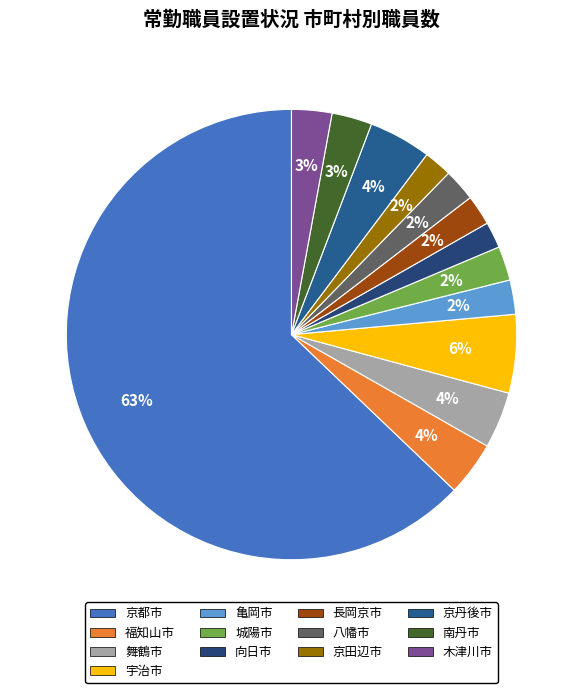

Which slice is the smallest?

向日市